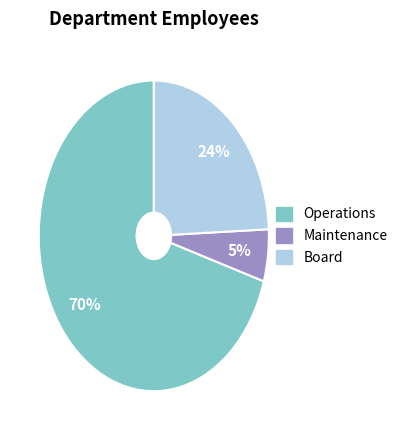

Combined, do Maintenance and Board account for over 50%?

No